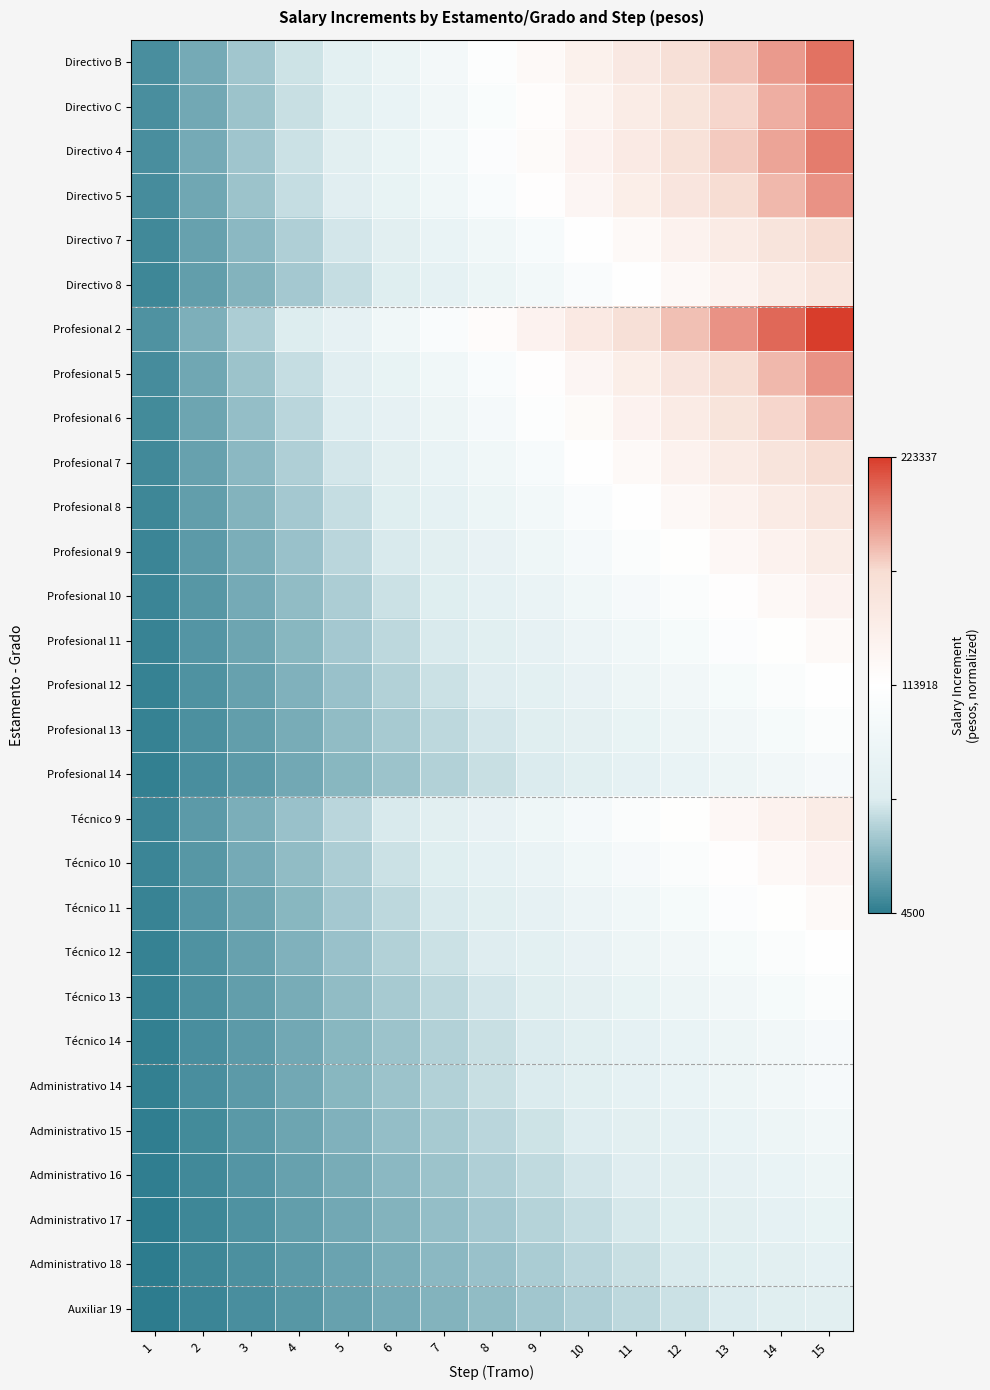

Count the number of data series in this chart.

29